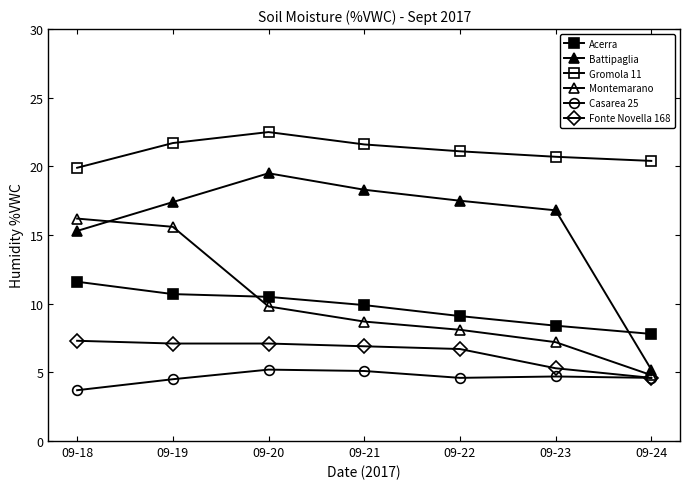

How many values in the Fonte Novella 168 series are below 6?

2